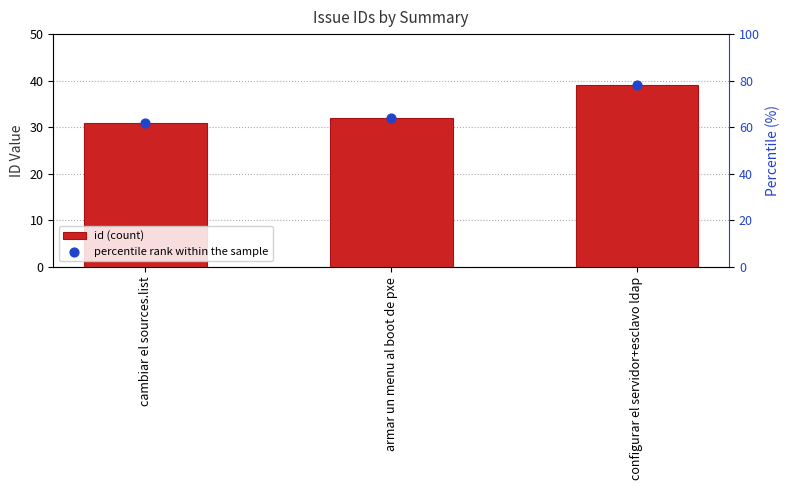

At how many categories does at least one series exceed 46?

3